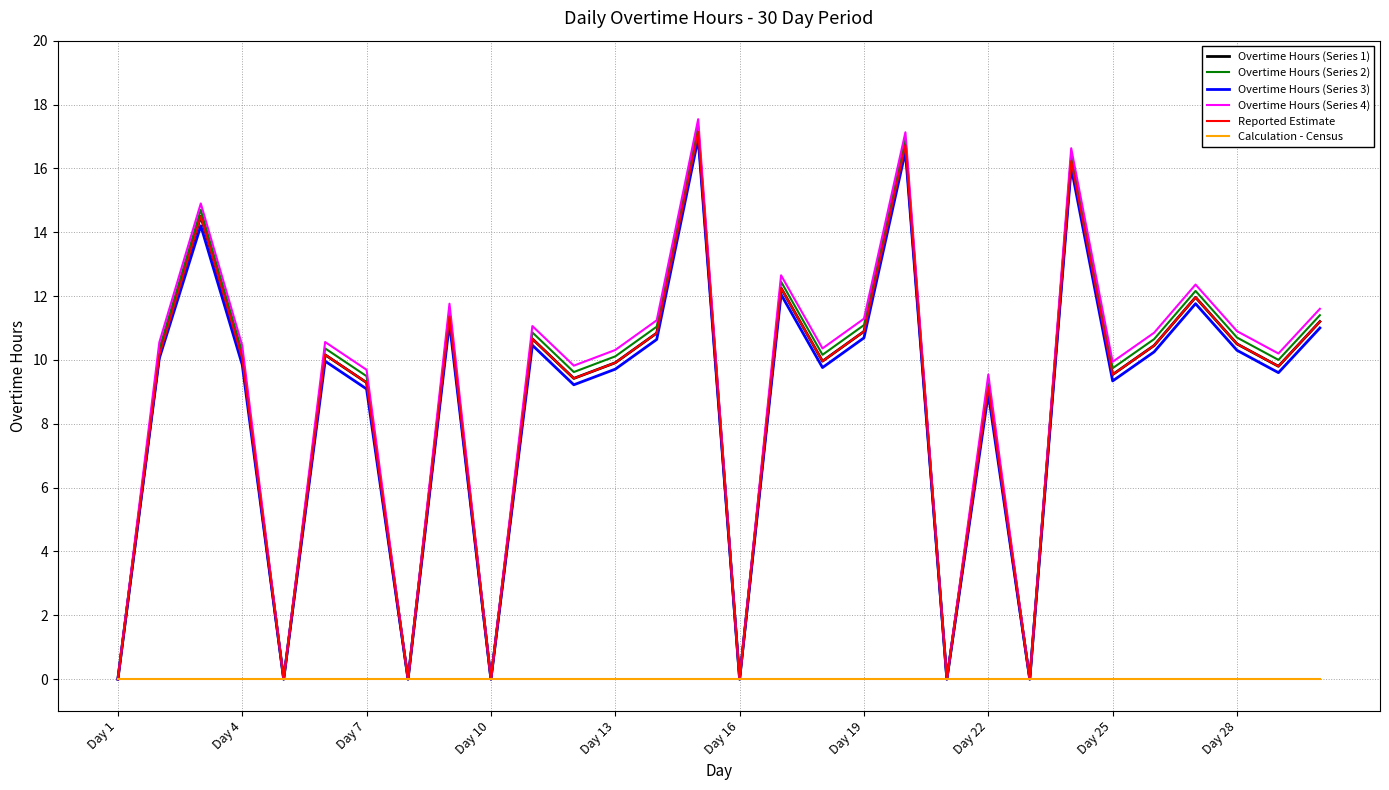

Does the chart have visible grid lines?

Yes